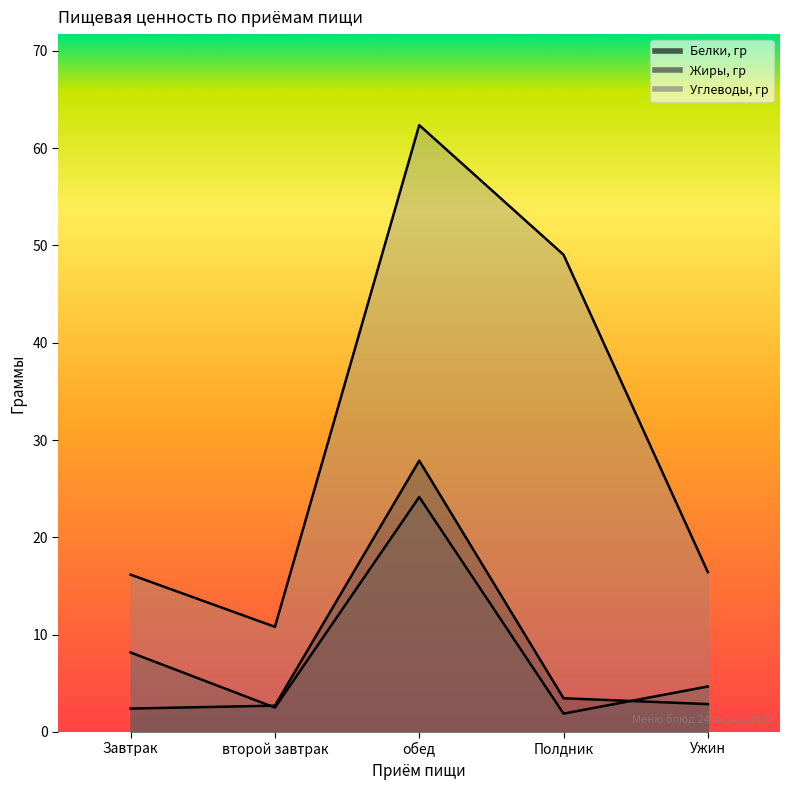

What is the minimum value shown in the chart?

1.9